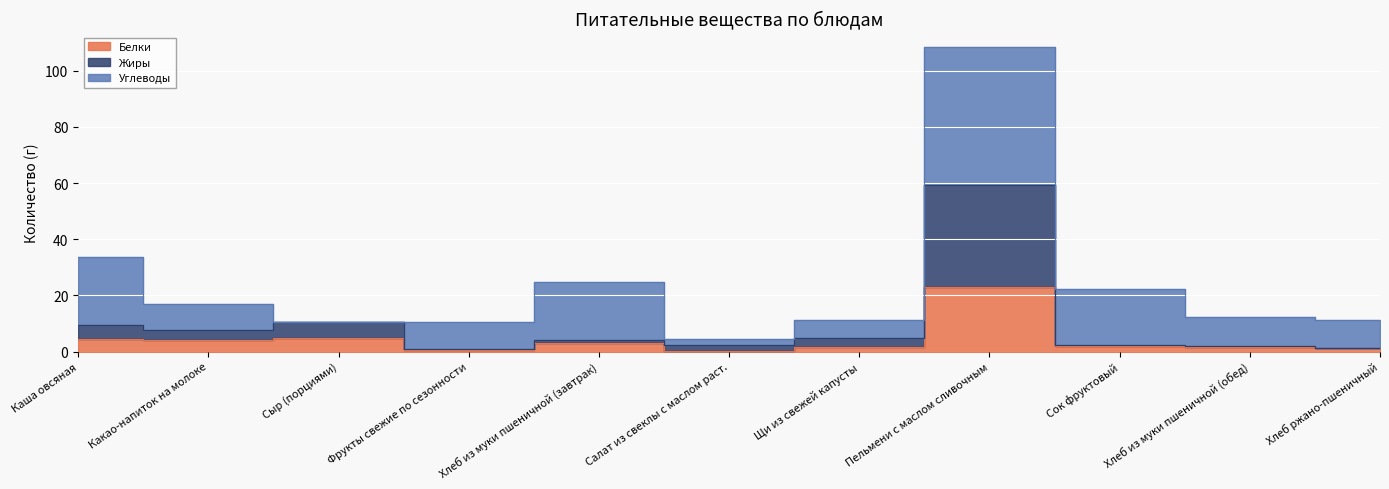

What is the label of the 6th point from the left?

Салат из свеклы с маслом раст.